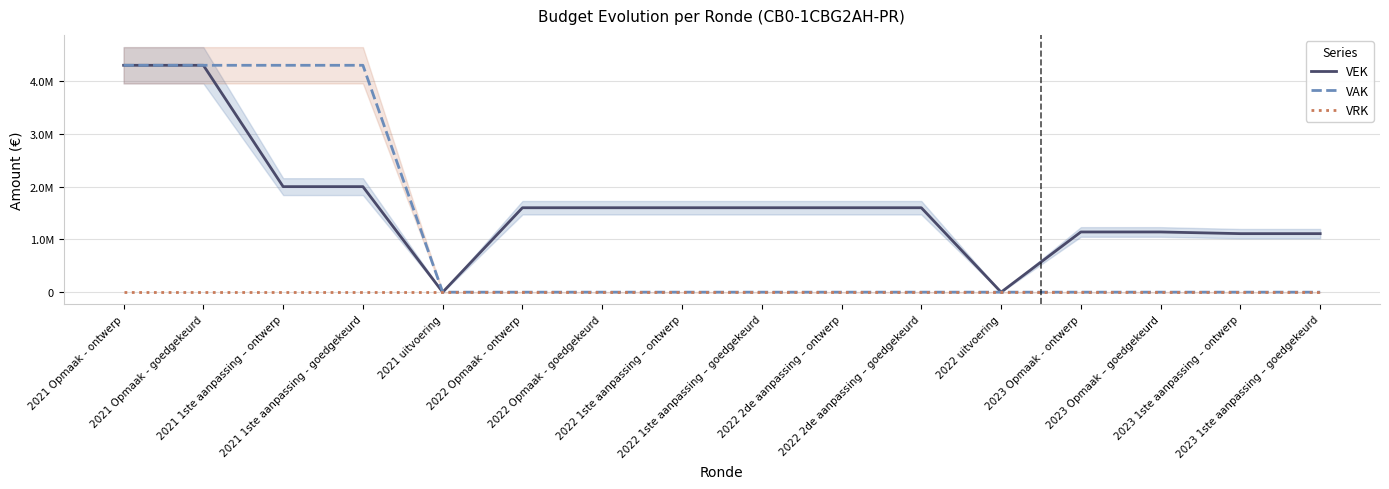

Rank the series by their maximum value, from lowest to highest.

VRK, VEK, VAK